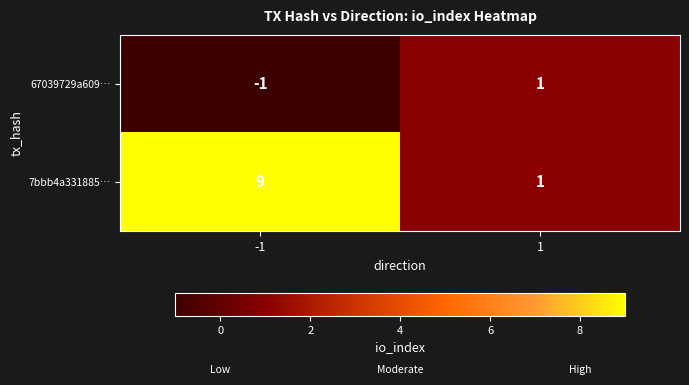

Which series has the largest range (max minus min)?

7bbb4a331885…